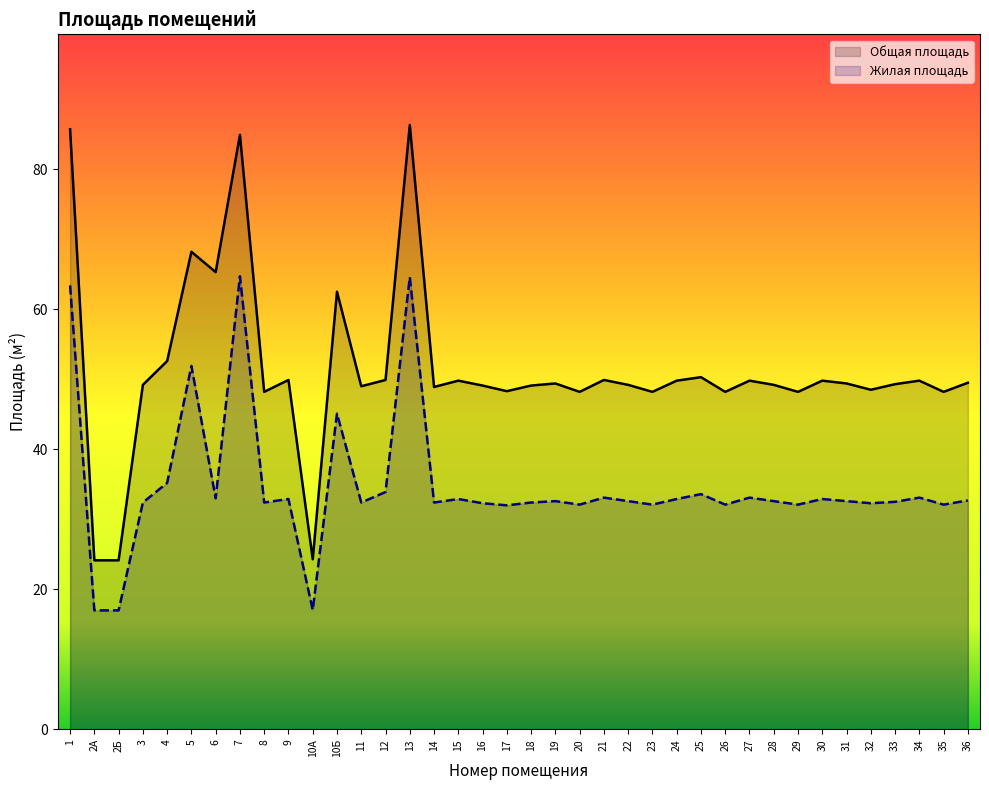

Where does the Жилая площадь series first go above 32?

1